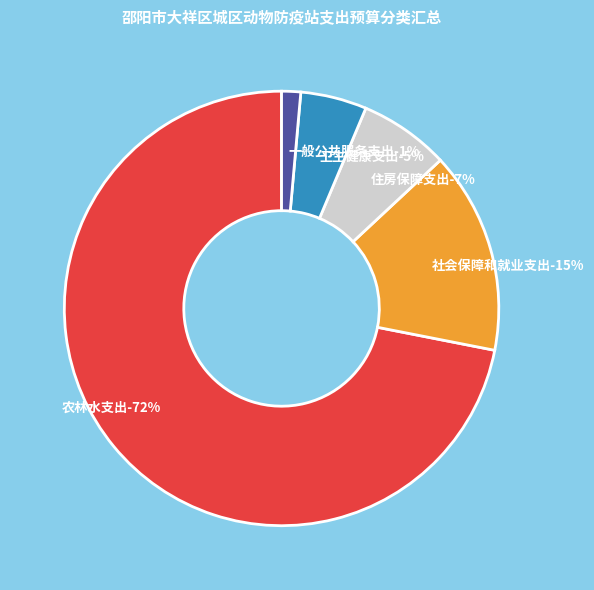

Count the number of slices in the pie.

5